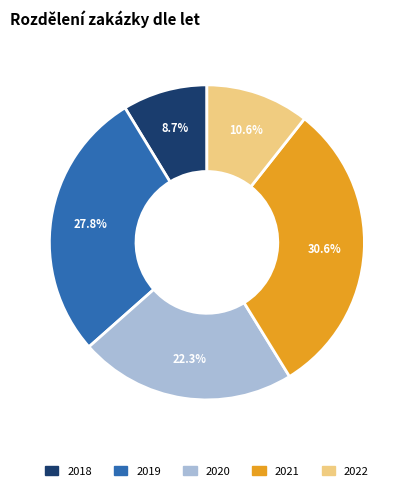

What percentage is the 2018 slice, to the nearest percent?

9%